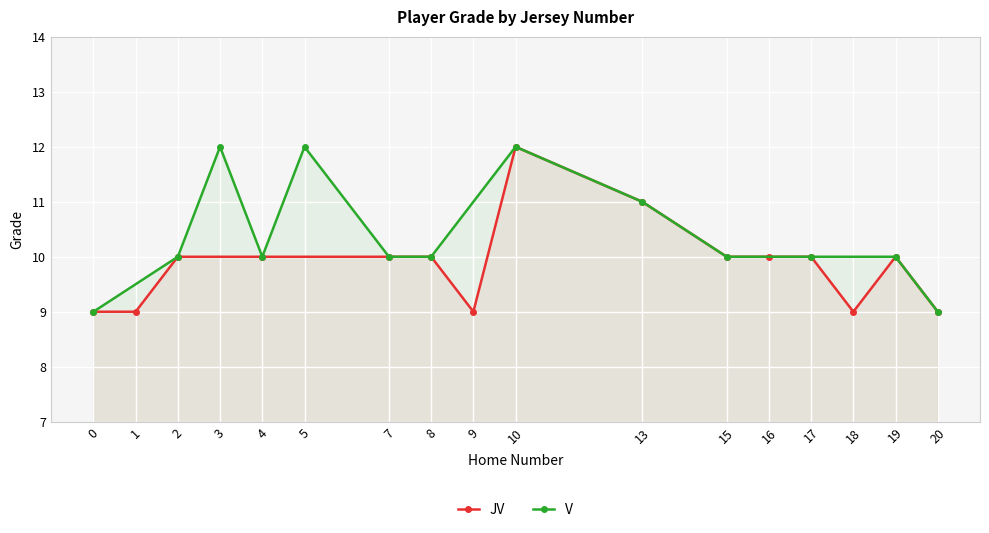

How many data points does each series have?

15